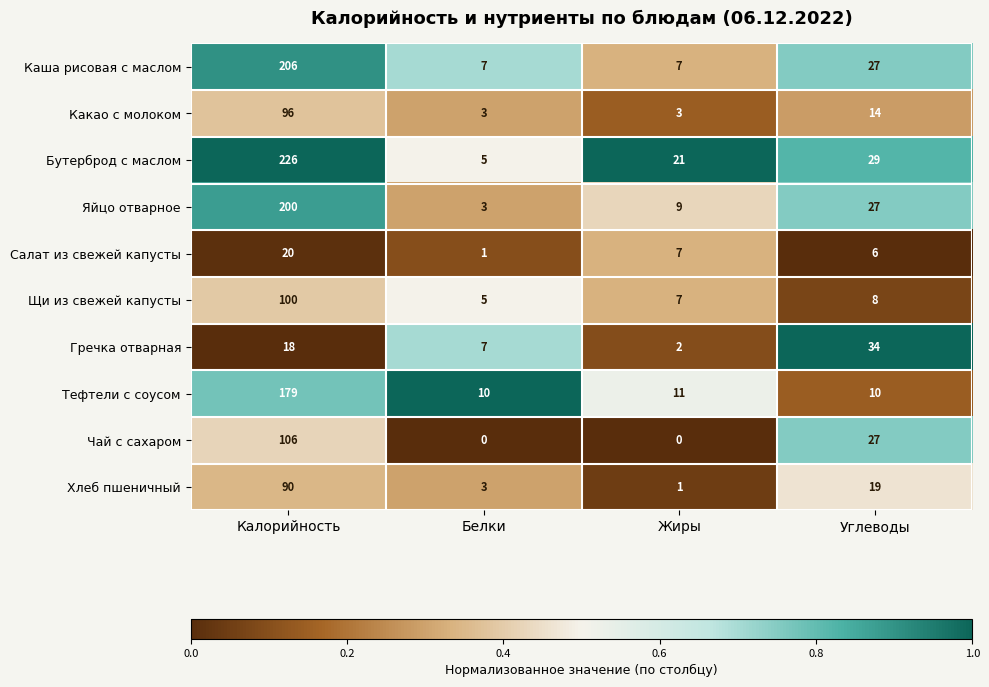

Which series has the largest range (max minus min)?

Бутерброд с маслом